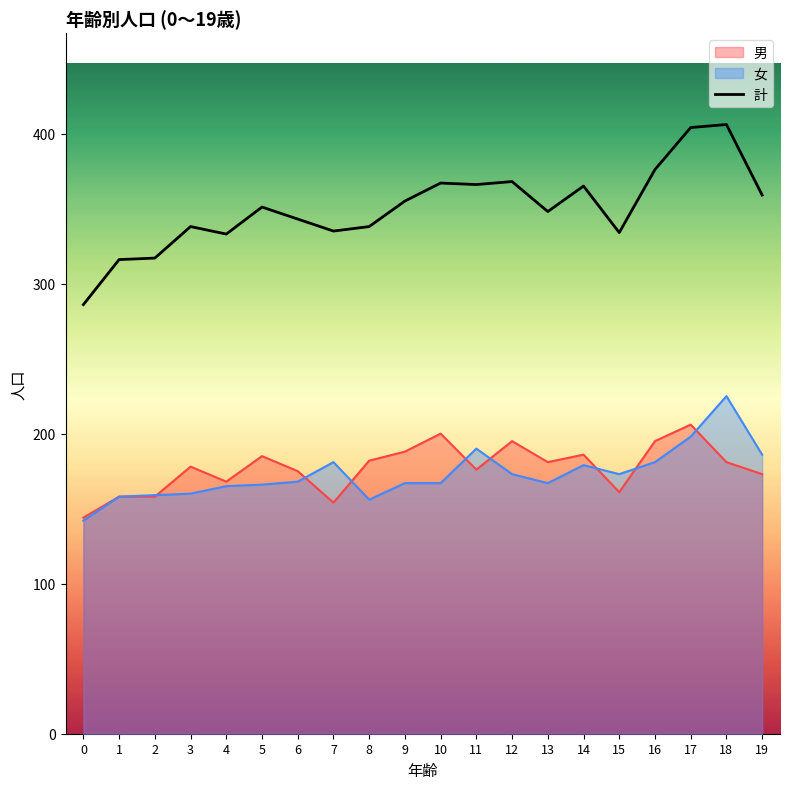

Which category has the highest value across all series?

18